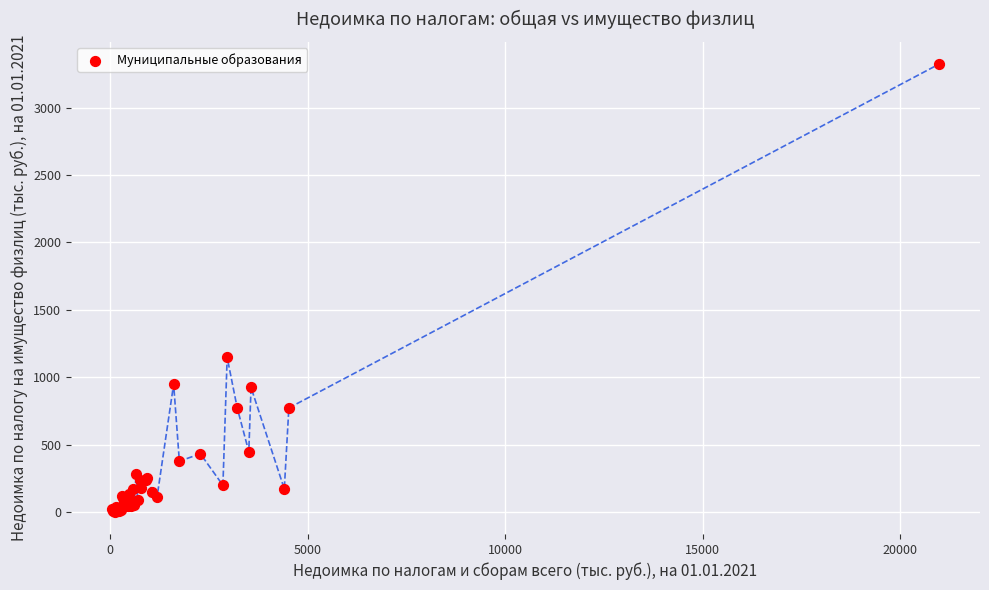

What Y value in the scatter plot is closest to 1662?

1148.0